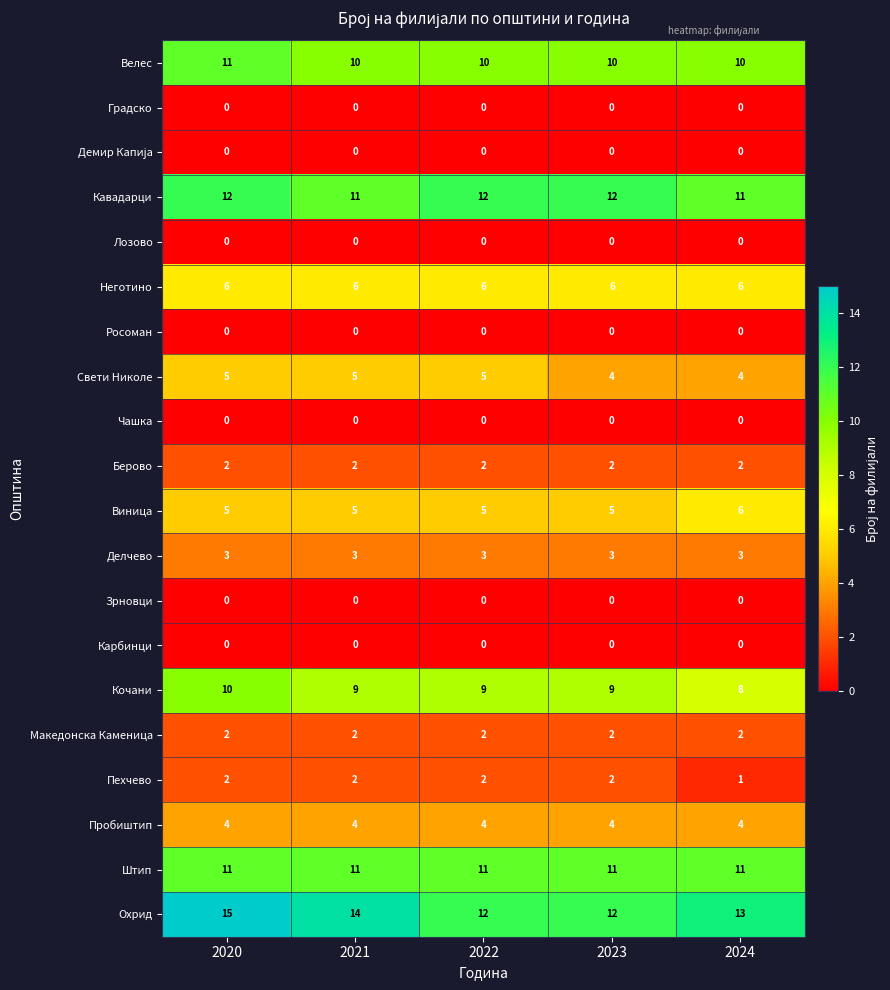

How many categories are shown in the chart?

5